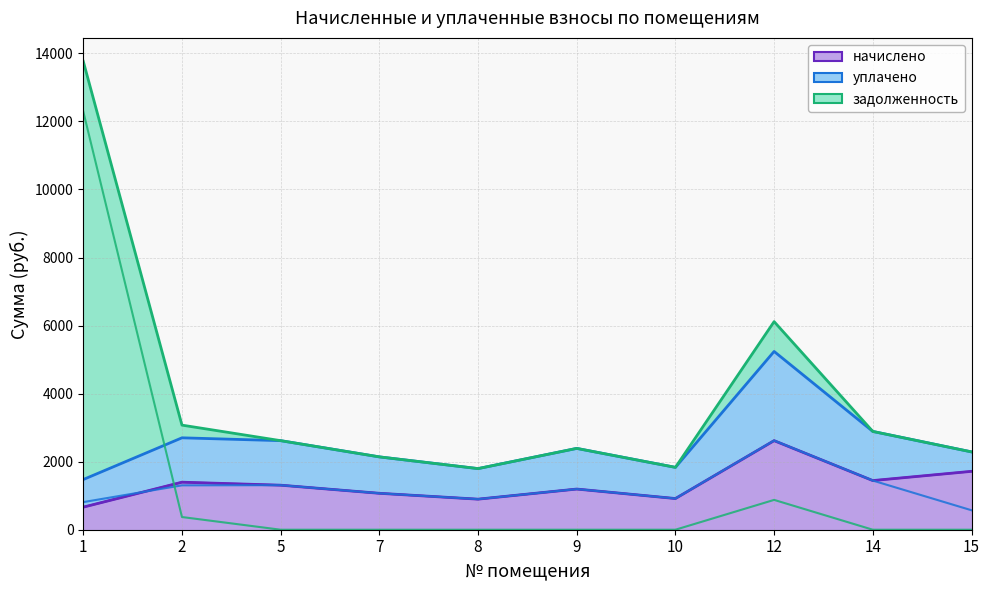

How many interior local valleys does the начислено series have?

3